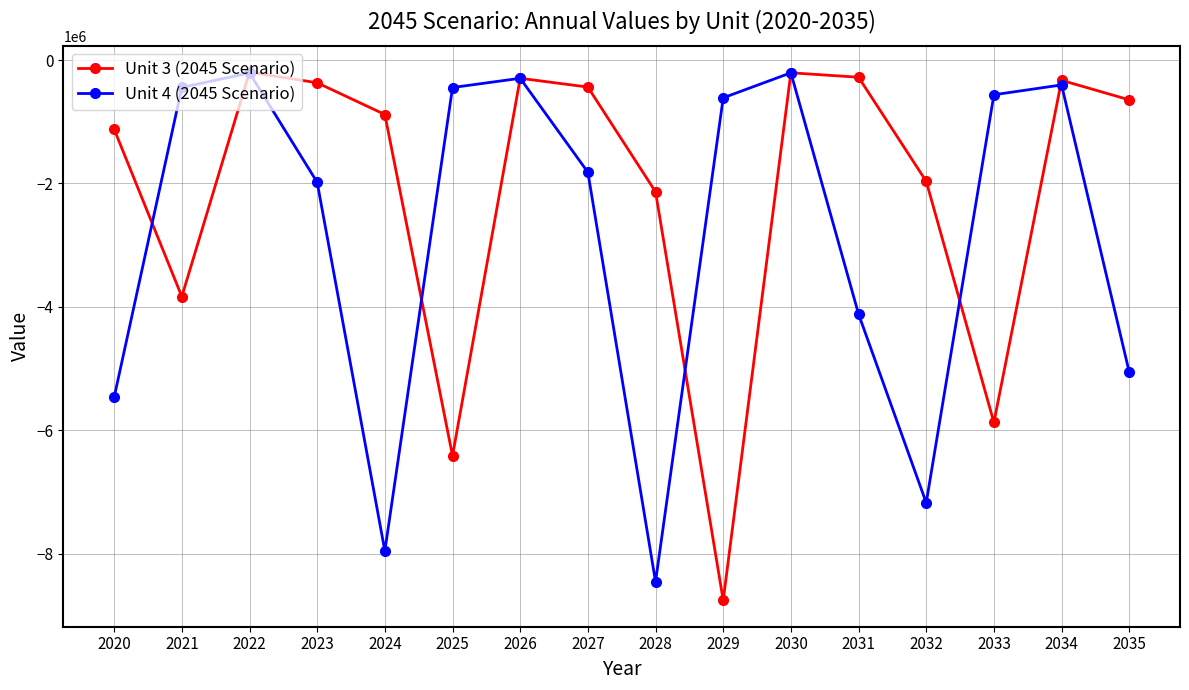

Which series has the largest range (max minus min)?

Unit 3 (2045 Scenario)